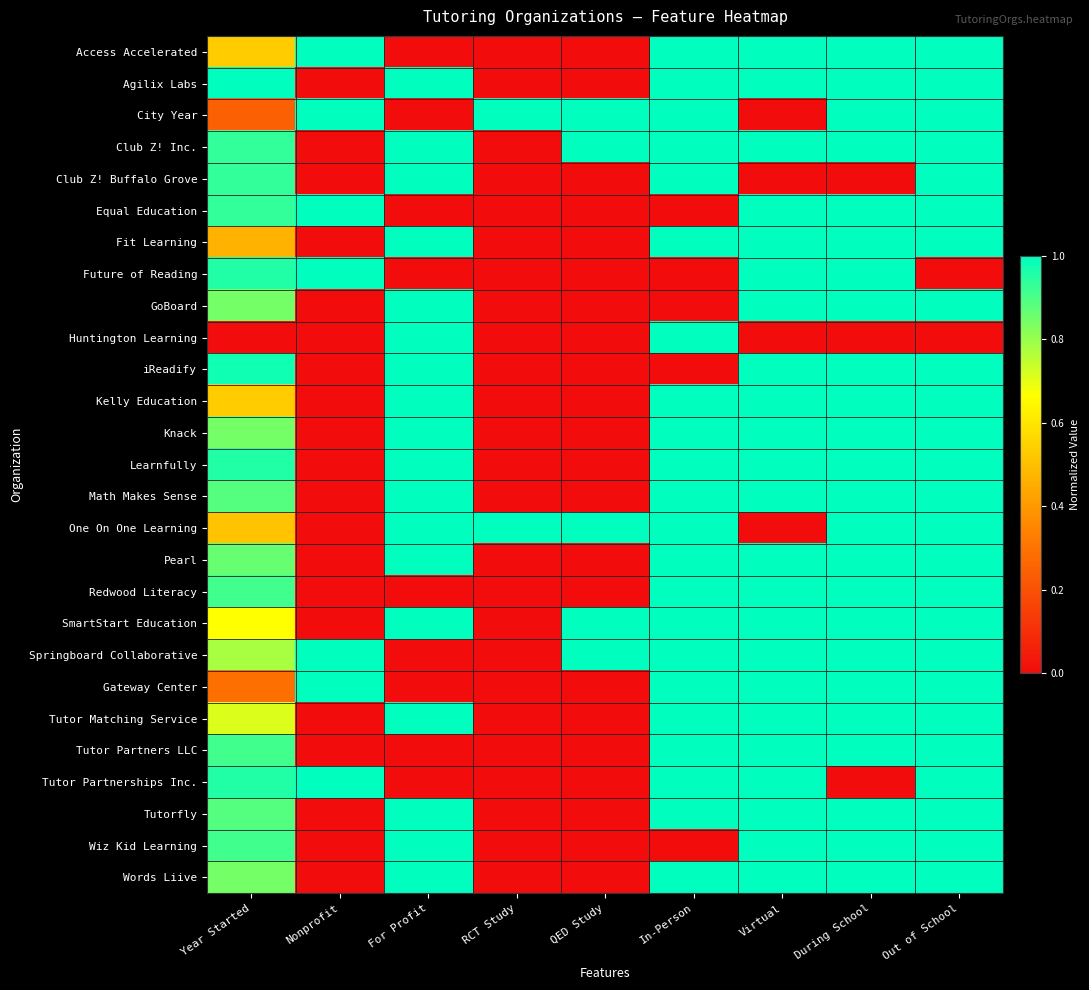

List the series in order of their peak value, highest first.

Access Accelerated, Agilix Labs, City Year, Club Z! Inc., Club Z! Buffalo Grove, Equal Education, Fit Learning, Future of Reading, GoBoard, Huntington Learning, iReadify, Kelly Education, Knack, Learnfully, Math Makes Sense, One On One Learning, Pearl, Redwood Literacy, SmartStart Education, Springboard Collaborative, Gateway Center, Tutor Matching Service, Tutor Partners LLC, Tutor Partnerships Inc., Tutorfly, Wiz Kid Learning, Words Liive